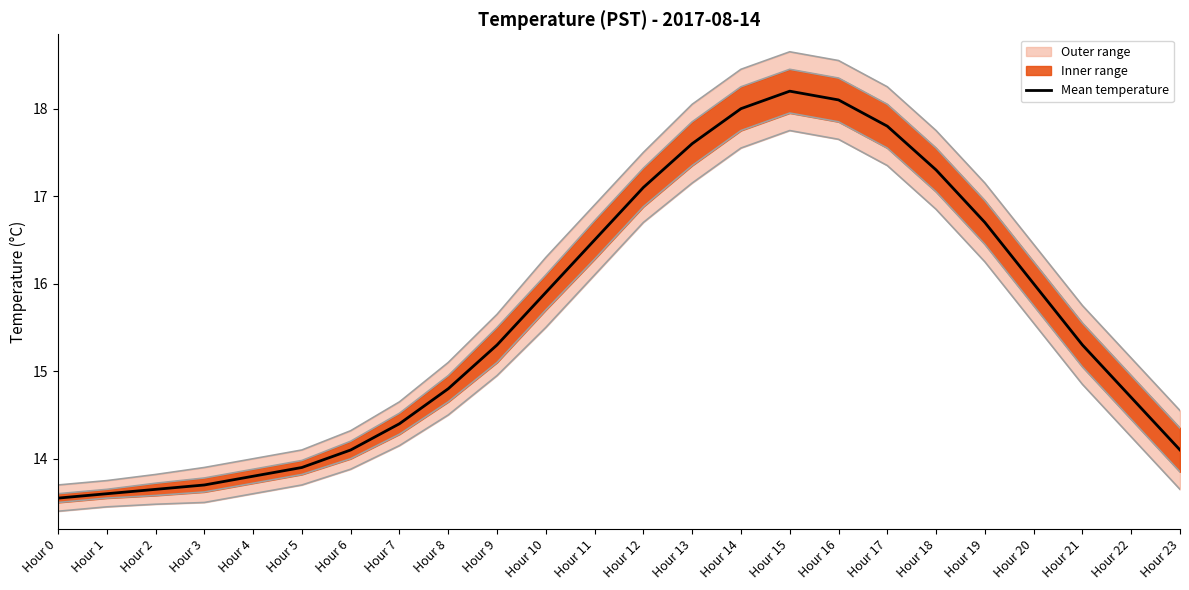

What is the change in value from Hour 5 to Hour 15?

+4.3